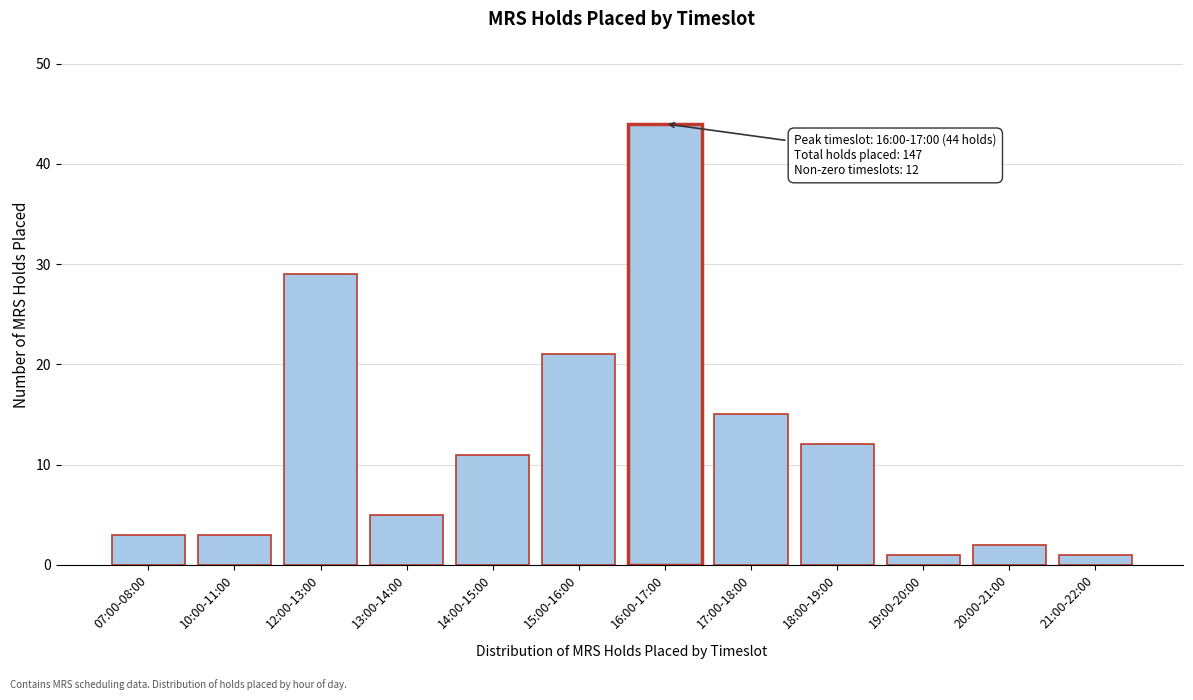

Reading left to right, list all the values displayed in this chart.

3	3	29	5	11	21	44	15	12	1	2	1